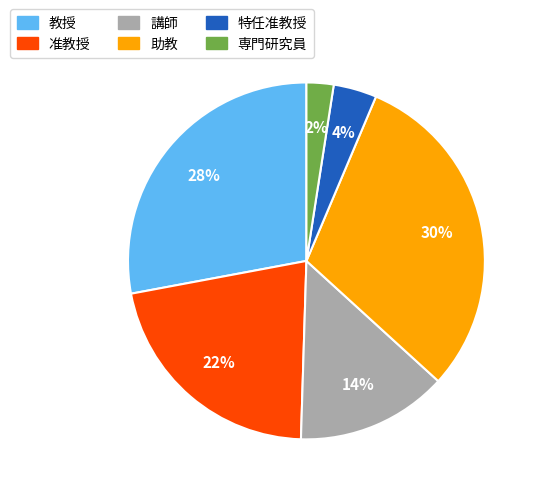

Is it true that 特任准教授 is 13% of the pie?

False